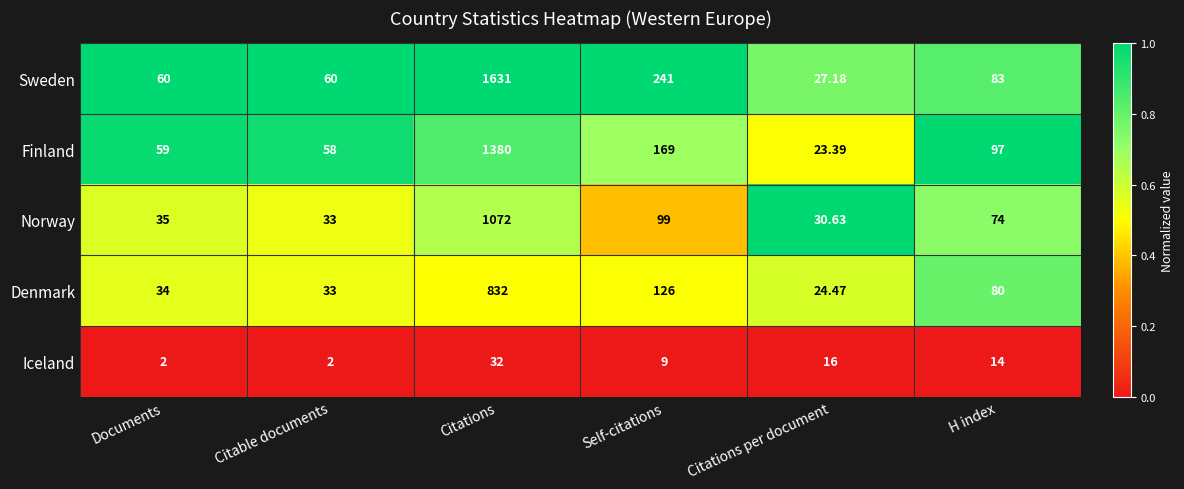

Rank the series by their maximum value, from lowest to highest.

Iceland, Denmark, Norway, Finland, Sweden